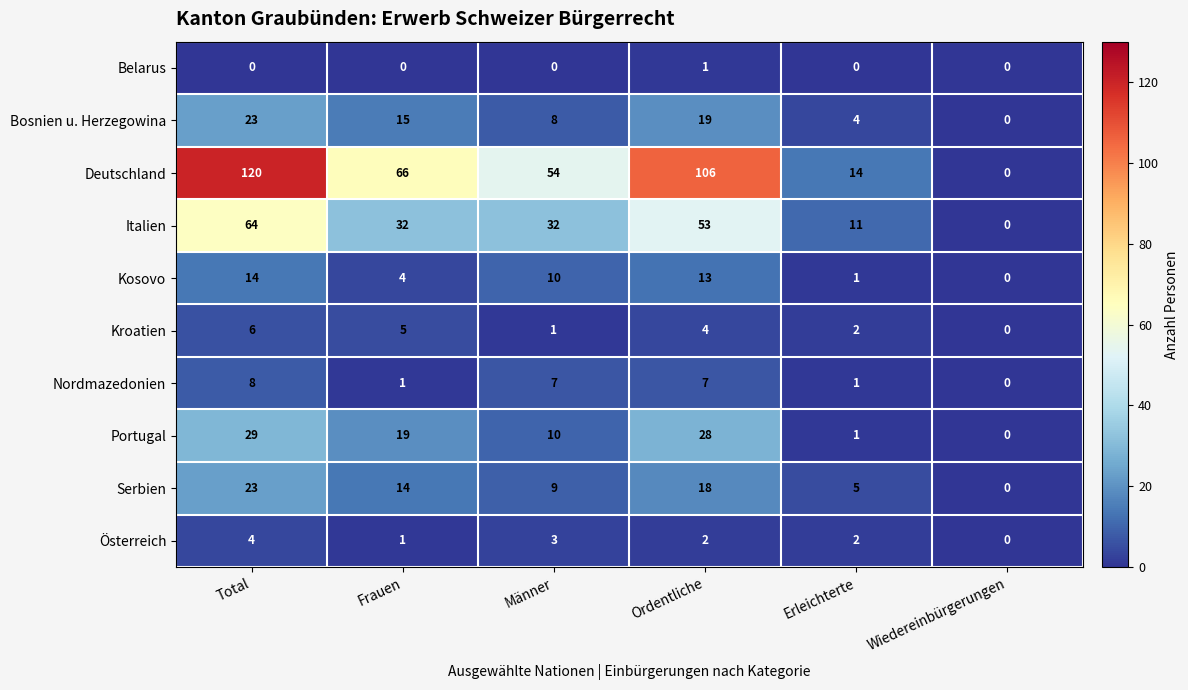

What is the difference between the highest and lowest values at Erleichterte?

14